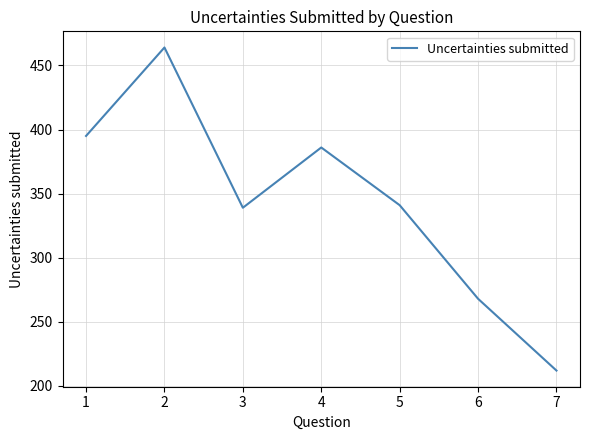

How many lines are shown in the chart?

1